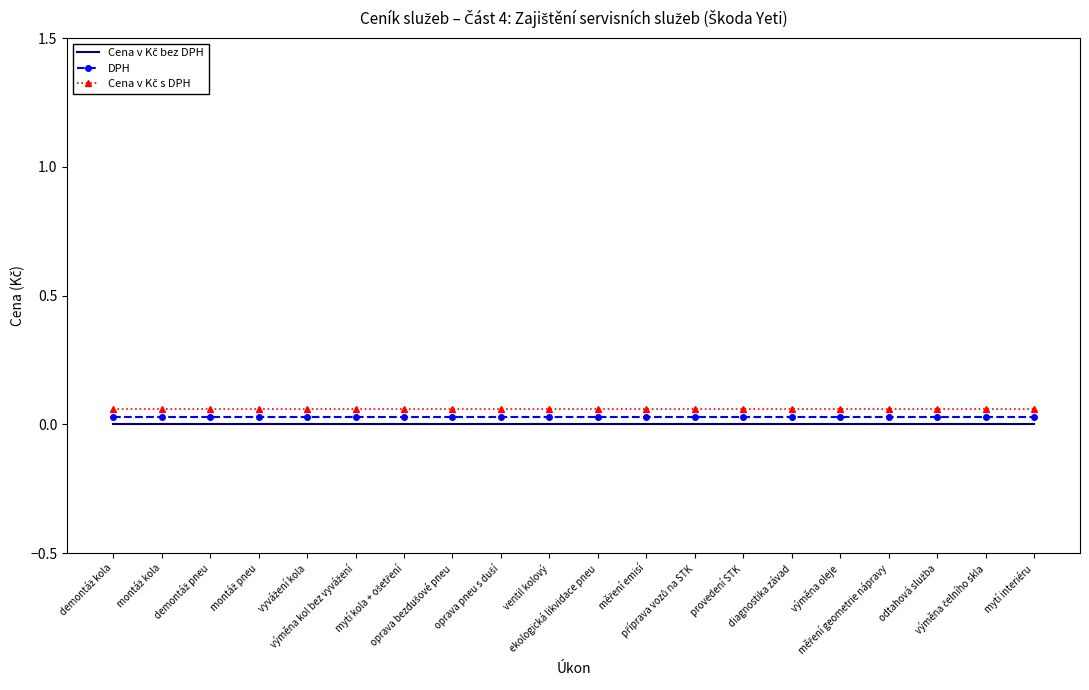

Reading right to left, transcribe all the data shown in this chart.

Cena v Kč bez DPH: mytí interiéru=0.0	výměna čelního skla=0.0	odtahová služba=0.0	měření geometrie nápravy=0.0	výměna oleje=0.0	diagnostika závad=0.0	provedení STK=0.0	příprava vozů na STK=0.0	měření emisí=0.0	ekologická likvidace pneu=0.0	ventil kolový=0.0	oprava pneu s duší=0.0	oprava bezdušové pneu=0.0	mytí kola + ošetření=0.0	výměna kol bez vyvážení=0.0	vyvážení kola=0.0	montáž pneu=0.0	demontáž pneu=0.0	montáž kola=0.0	demontáž kola=0.0
DPH: mytí interiéru=0.0	výměna čelního skla=0.0	odtahová služba=0.0	měření geometrie nápravy=0.0	výměna oleje=0.0	diagnostika závad=0.0	provedení STK=0.0	příprava vozů na STK=0.0	měření emisí=0.0	ekologická likvidace pneu=0.0	ventil kolový=0.0	oprava pneu s duší=0.0	oprava bezdušové pneu=0.0	mytí kola + ošetření=0.0	výměna kol bez vyvážení=0.0	vyvážení kola=0.0	montáž pneu=0.0	demontáž pneu=0.0	montáž kola=0.0	demontáž kola=0.0
Cena v Kč s DPH: mytí interiéru=0.1	výměna čelního skla=0.1	odtahová služba=0.1	měření geometrie nápravy=0.1	výměna oleje=0.1	diagnostika závad=0.1	provedení STK=0.1	příprava vozů na STK=0.1	měření emisí=0.1	ekologická likvidace pneu=0.1	ventil kolový=0.1	oprava pneu s duší=0.1	oprava bezdušové pneu=0.1	mytí kola + ošetření=0.1	výměna kol bez vyvážení=0.1	vyvážení kola=0.1	montáž pneu=0.1	demontáž pneu=0.1	montáž kola=0.1	demontáž kola=0.1